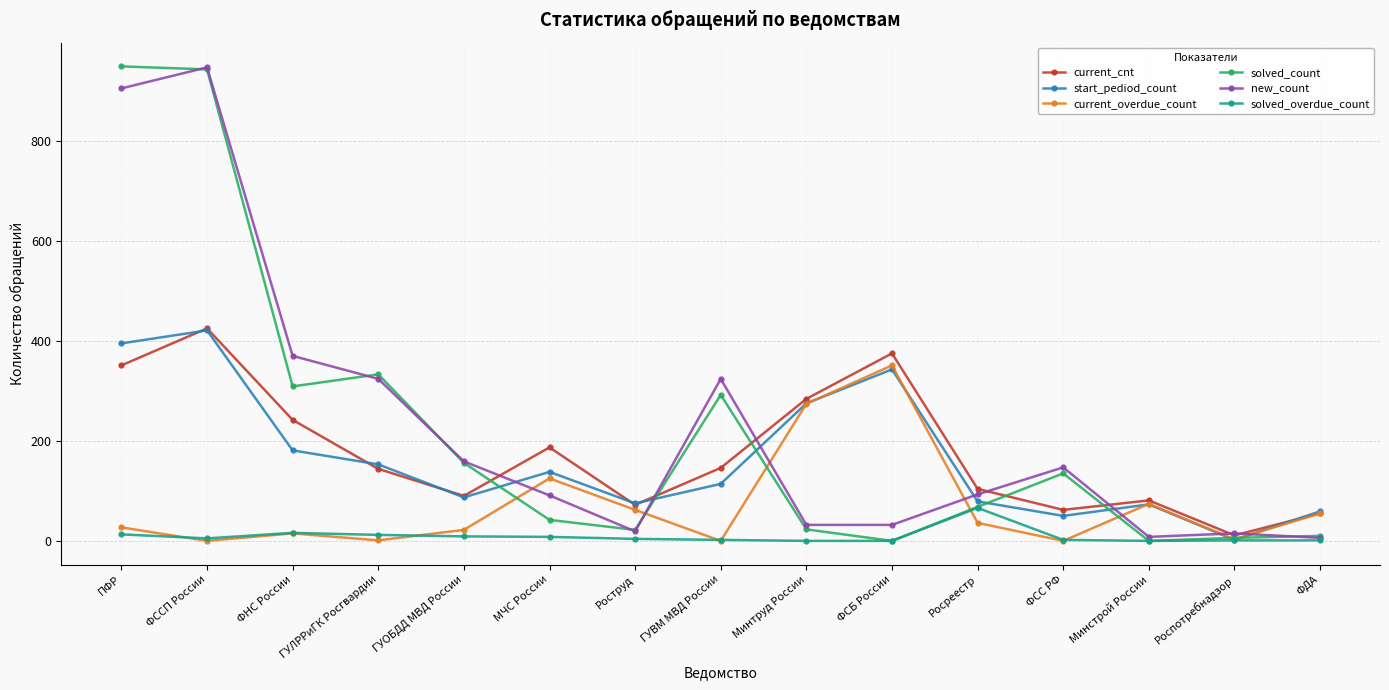

In current_overdue_count, how many points are higher than both neighbors (excluding endpoints)?

4